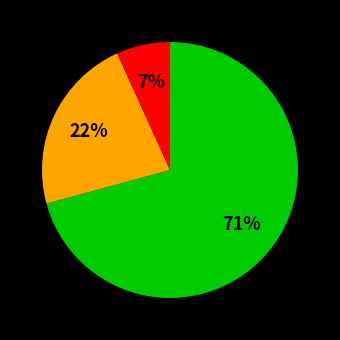

To the nearest percent, what is the difference between the largest and smallest slice percentages?

64%